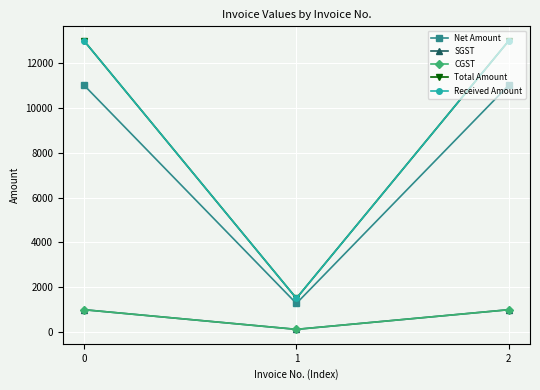

Is the value of SGST at 0 greater than the value of CGST at 2?

No